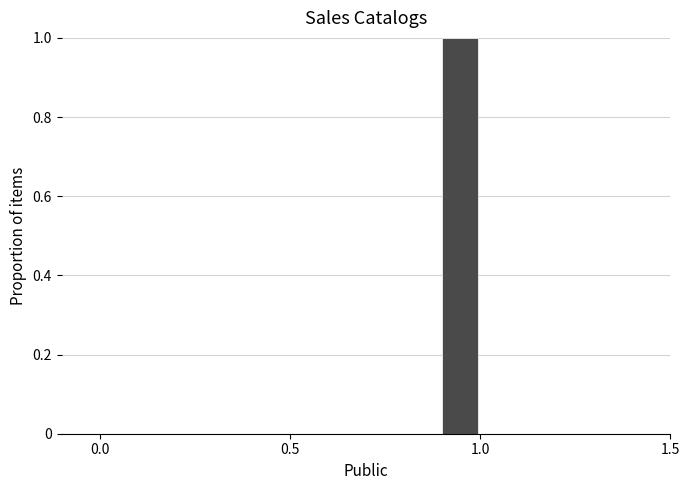

Read against the x-axis, roughly where is the centre of the tallest bar?

0.95